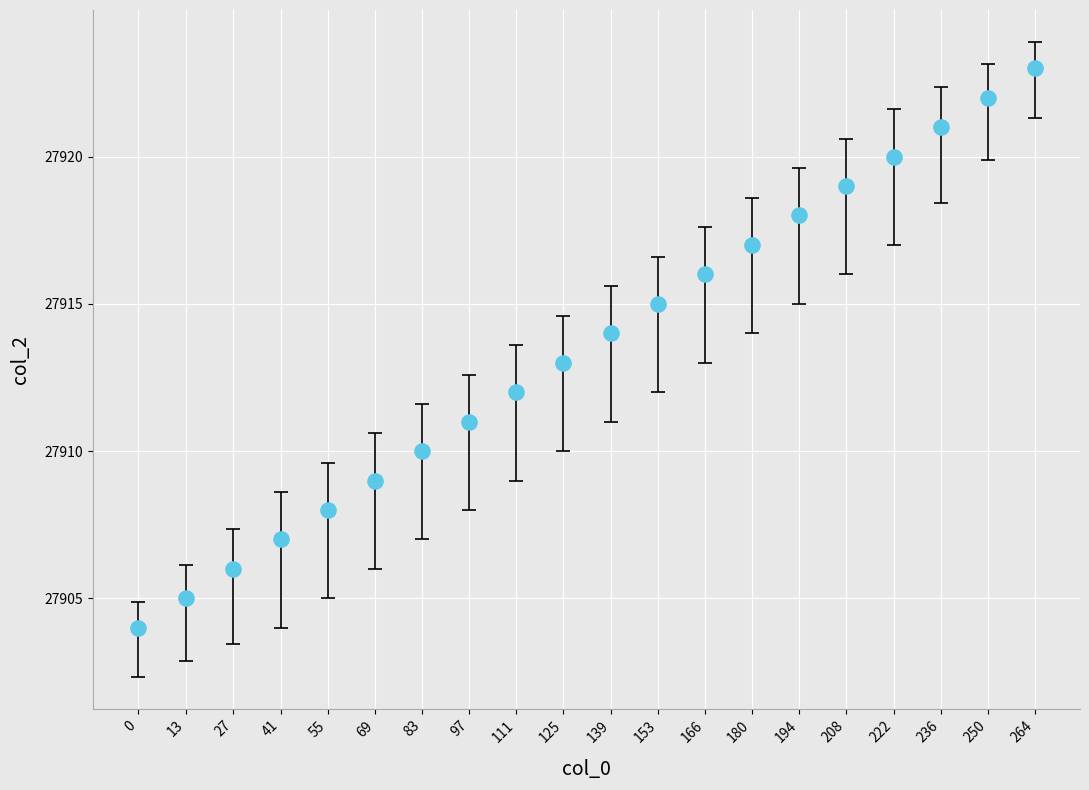

What is the range of Y values (max minus min)?

19